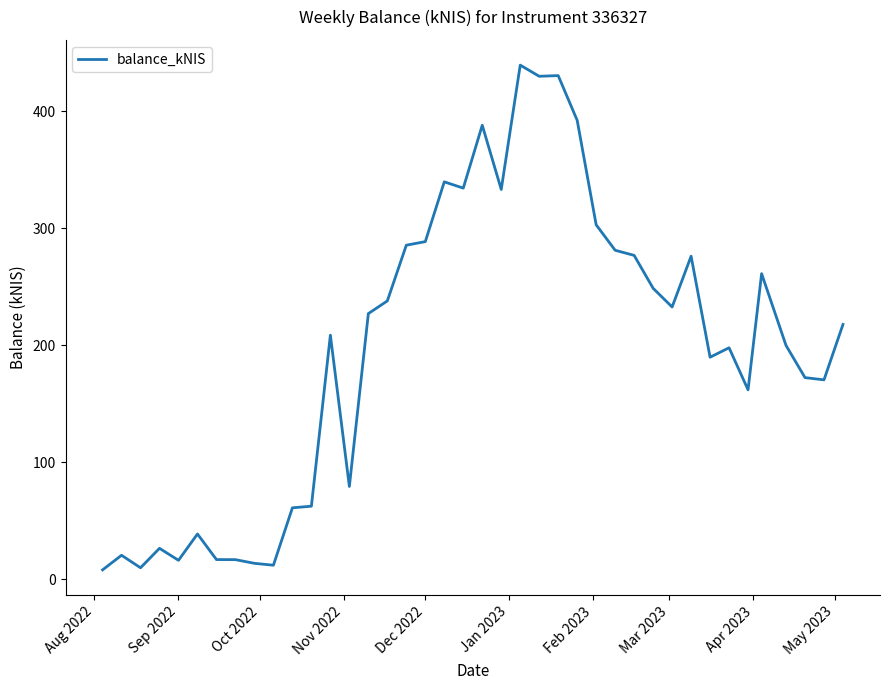

What is the greatest value displayed?

439.4